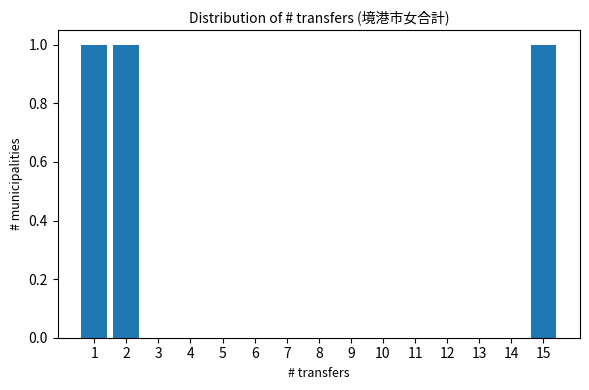

What is the height of the bar covering 0.5 to 1.5 on the x-axis? The values are not printed on the chart, so give them approximately, as read against the axis.

1